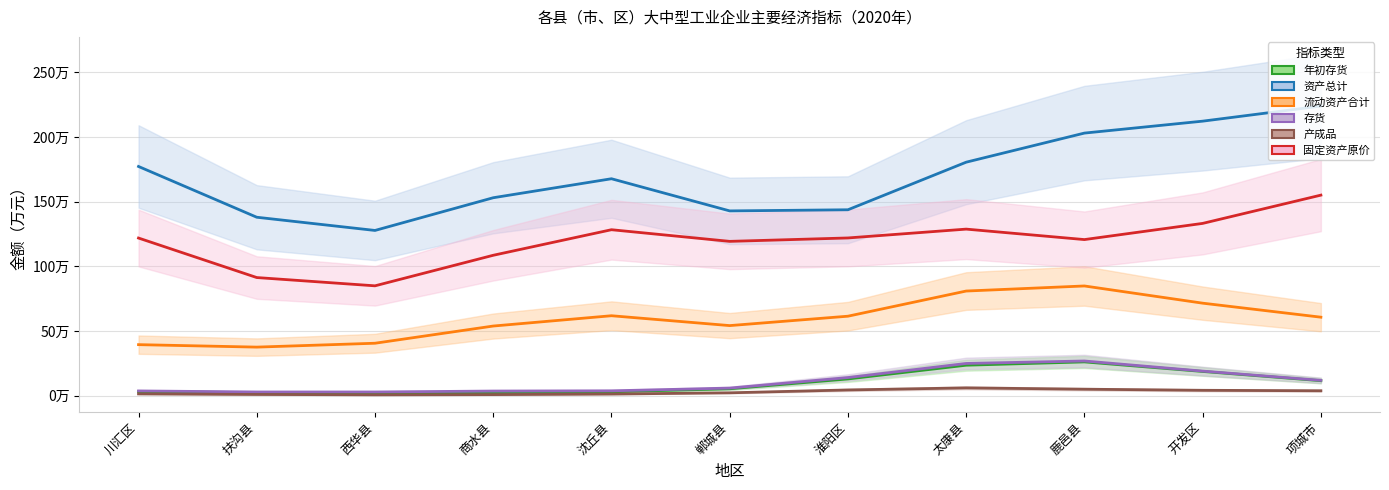

At which category does 年初存货 reach its first local peak?

鹿邑县